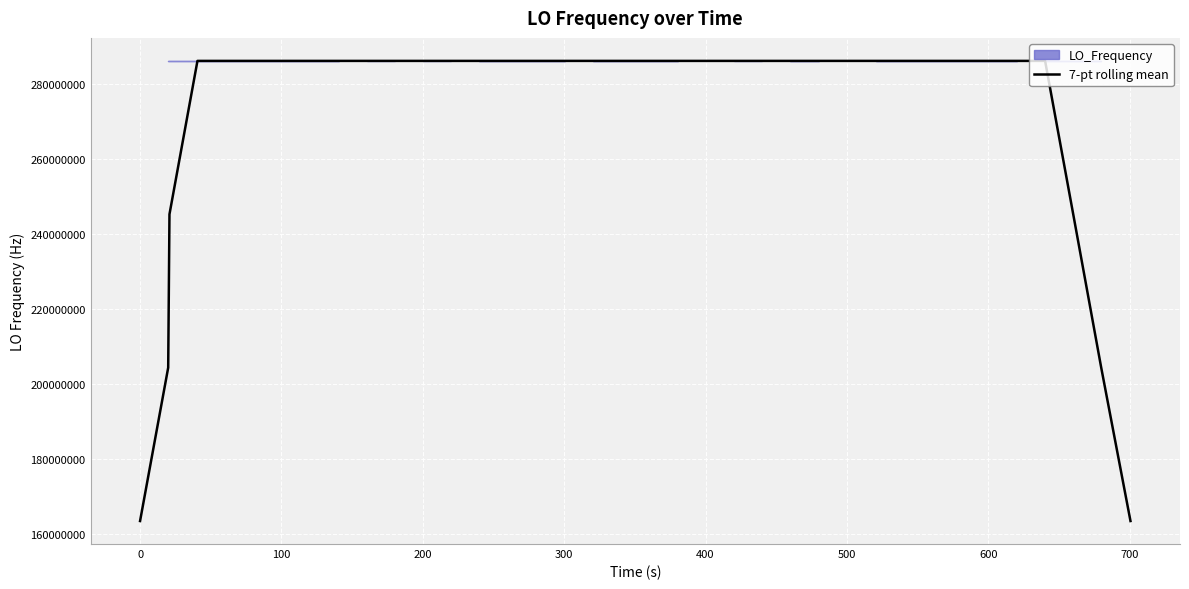

What is the maximum value for 7-pt rolling mean?

286047002.6